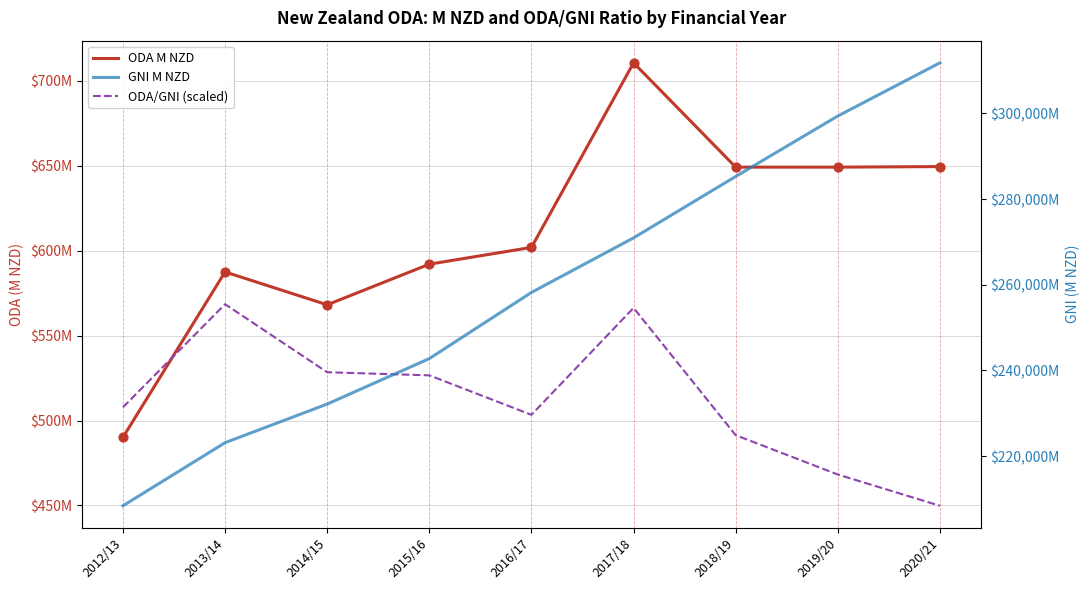

Which series has the widest spread of Y values?

GNI M NZD